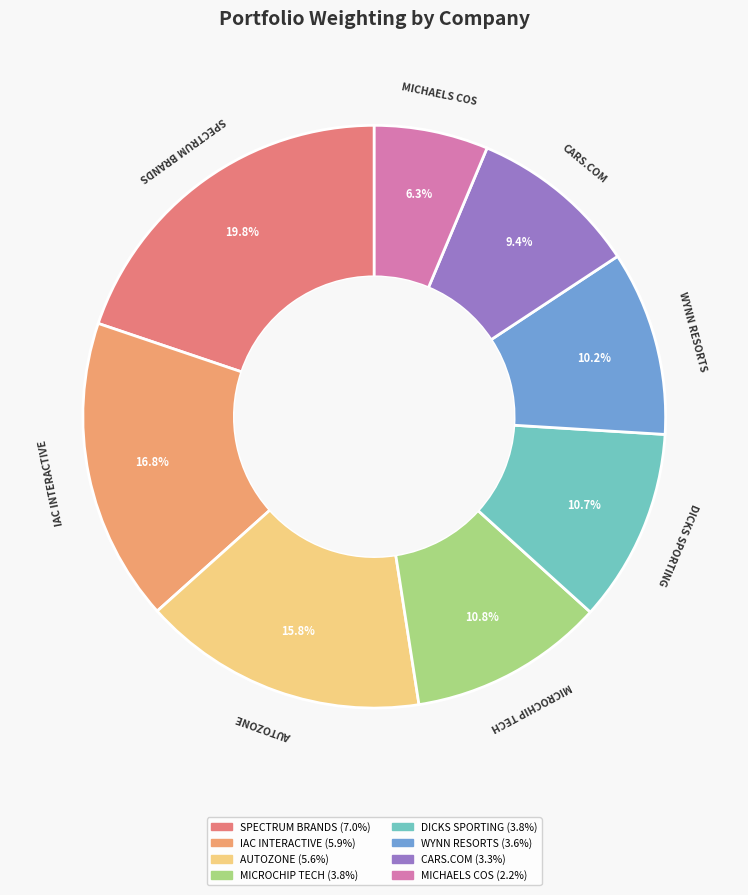

Count the number of slices in the pie.

8